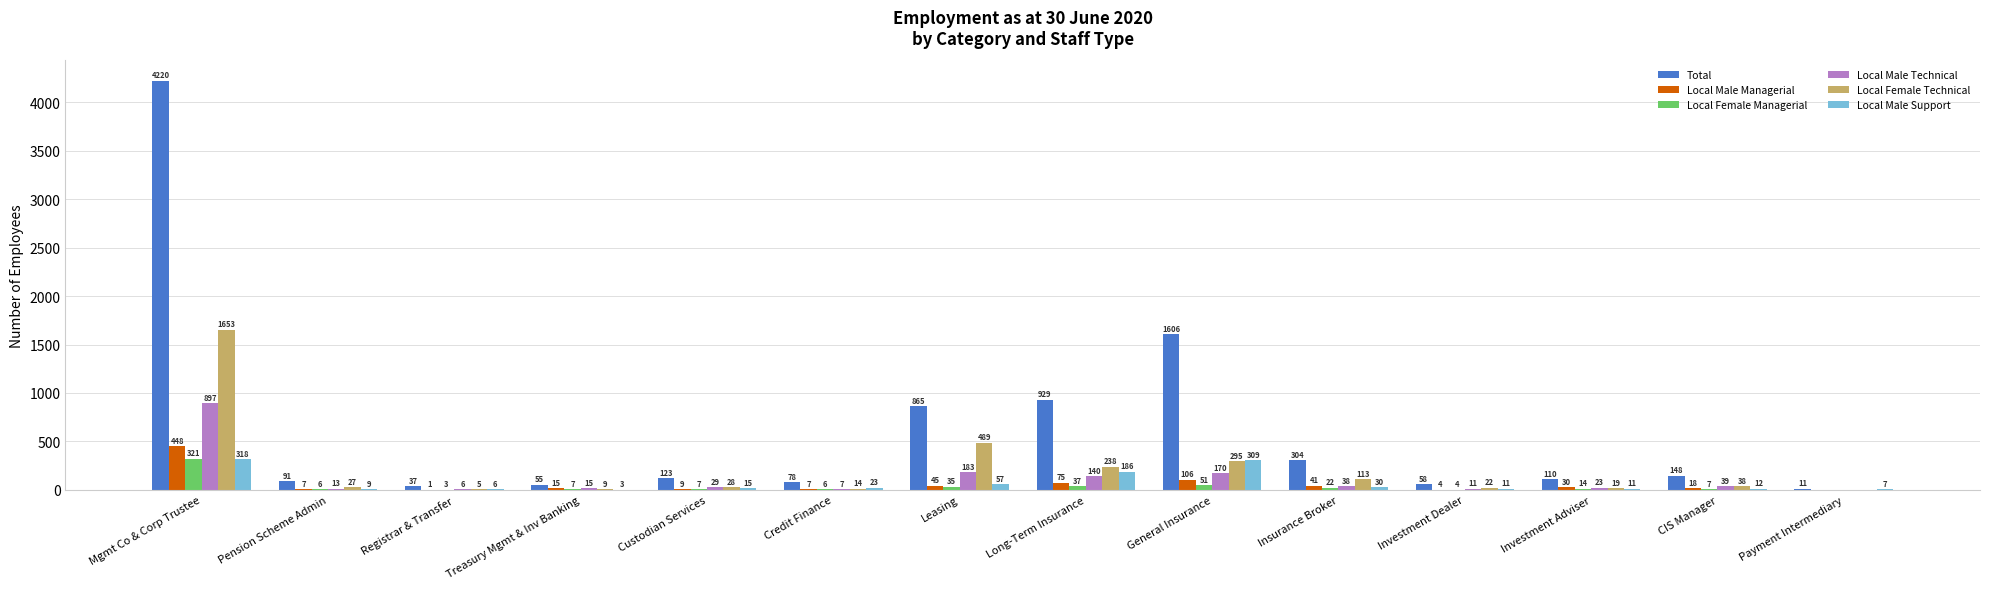

Reading right to left, extract all data points from this chart.

Total: 11	148	110	58	304	1606	929	865	78	123	55	37	91	4220
Local Male Managerial: 0	18	30	4	41	106	75	45	7	9	15	1	7	448
Local Female Managerial: 0	7	14	4	22	51	37	35	6	7	7	3	6	321
Local Male Technical: 0	39	23	11	38	170	140	183	7	29	15	6	13	897
Local Female Technical: 0	38	19	22	113	295	238	489	14	28	9	5	27	1653
Local Male Support: 7	12	11	11	30	309	186	57	23	15	3	6	9	318